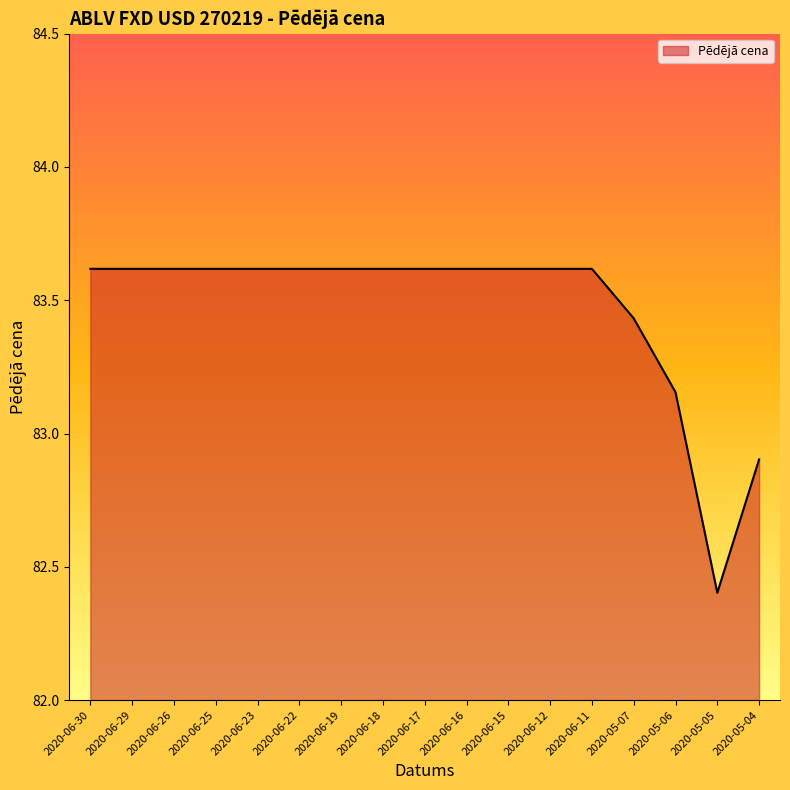

Where does the data first go above 83?

2020-06-30